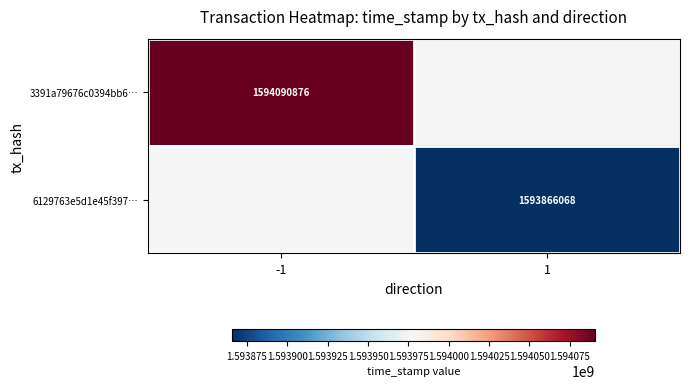

The 6129763e5d1e45f397… series shows 1593866068 at 1. True or false?

True